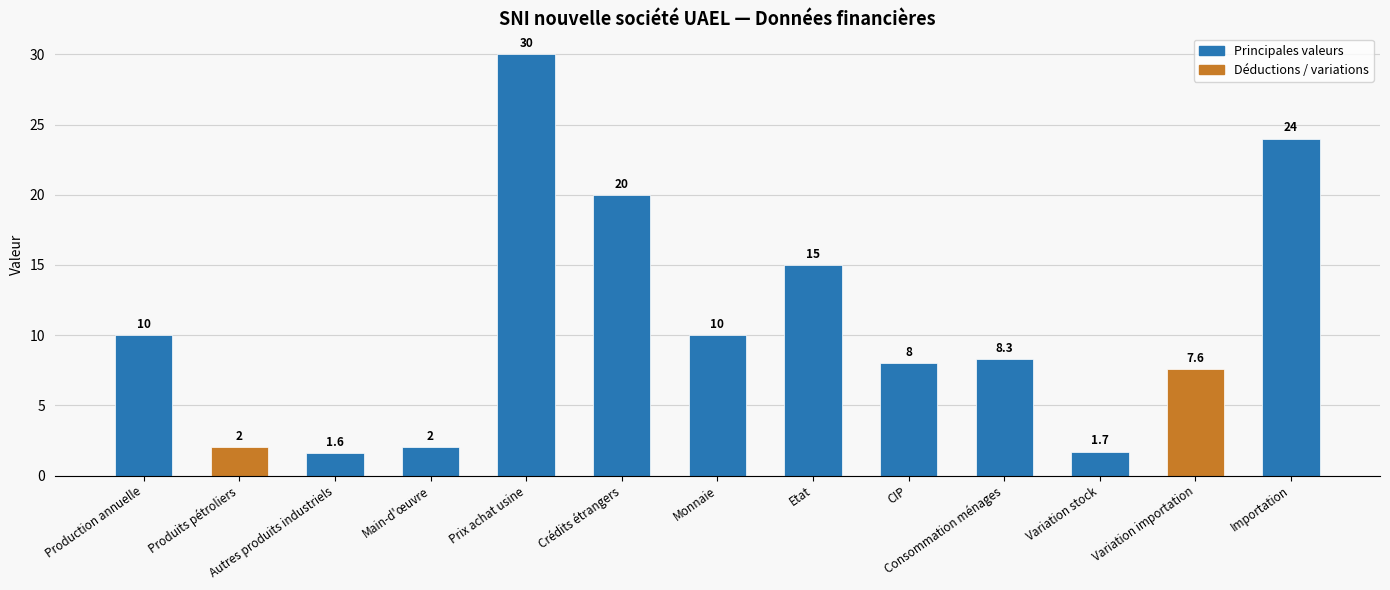

What is the sum of all values?

140.2